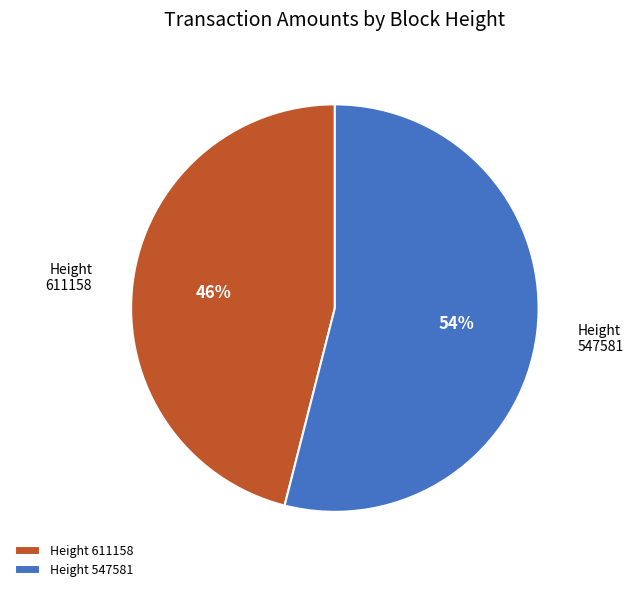

Which category has the smallest portion of the pie?

Height 611158